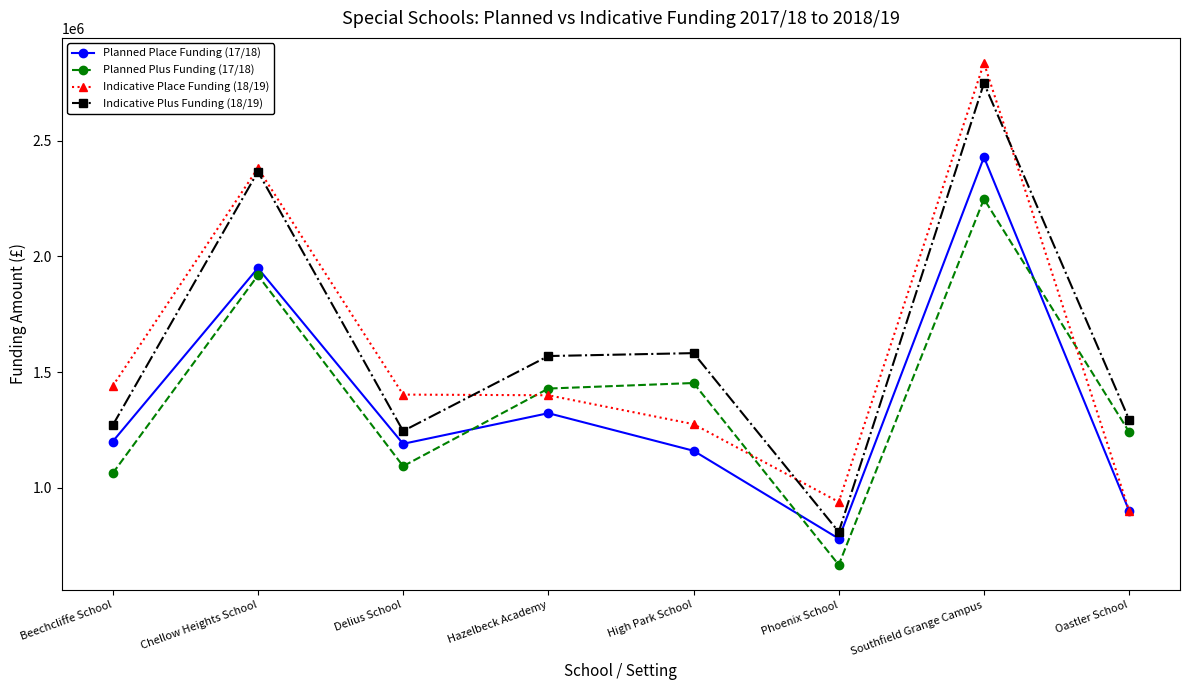

What is the difference between the Indicative Place Funding (18/19) values at High Park School and Hazelbeck Academy?

125000.0